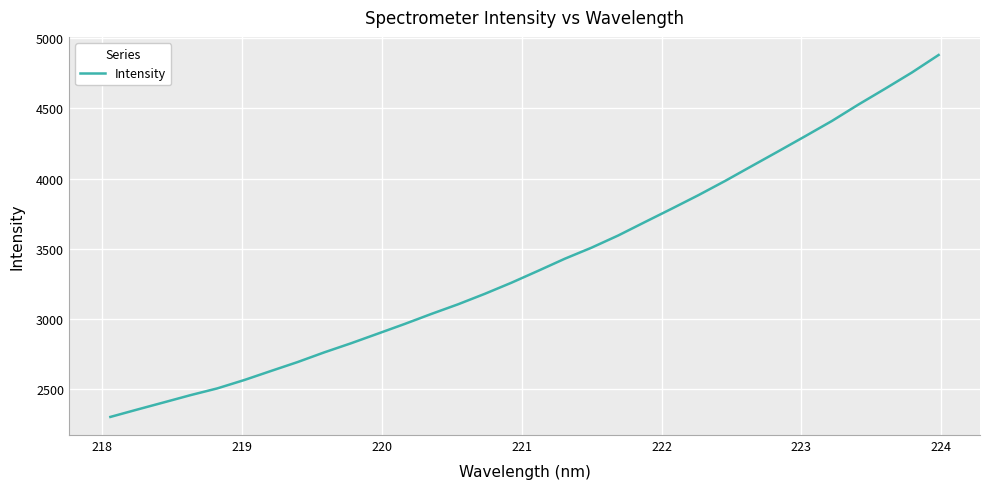

What is the maximum value shown in the chart?

4880.8